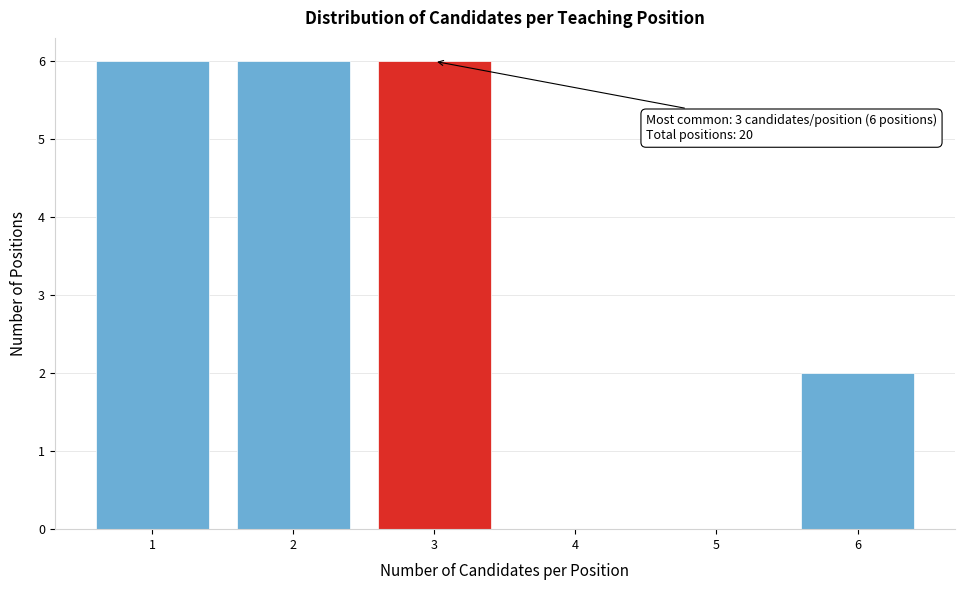

Reading left to right, extract all data points from this chart.

1=6	2=6	3=6	4=0	5=0	6=2